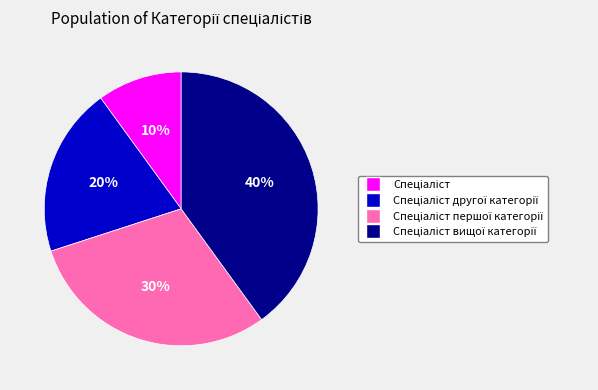

To the nearest percent, what is the average slice percentage?

25%